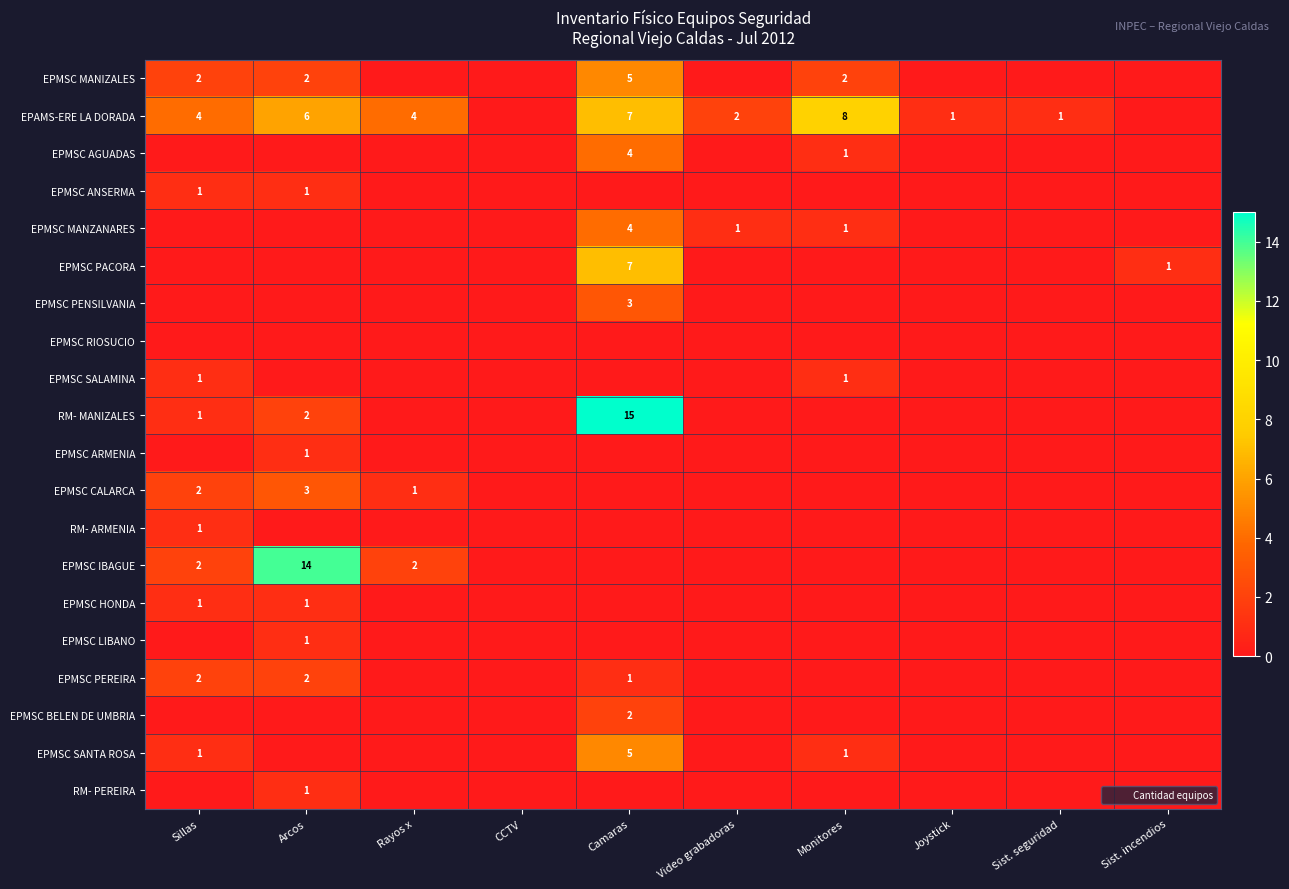

The value of EPMSC AGUADAS at Camaras is 2. True or false?

False